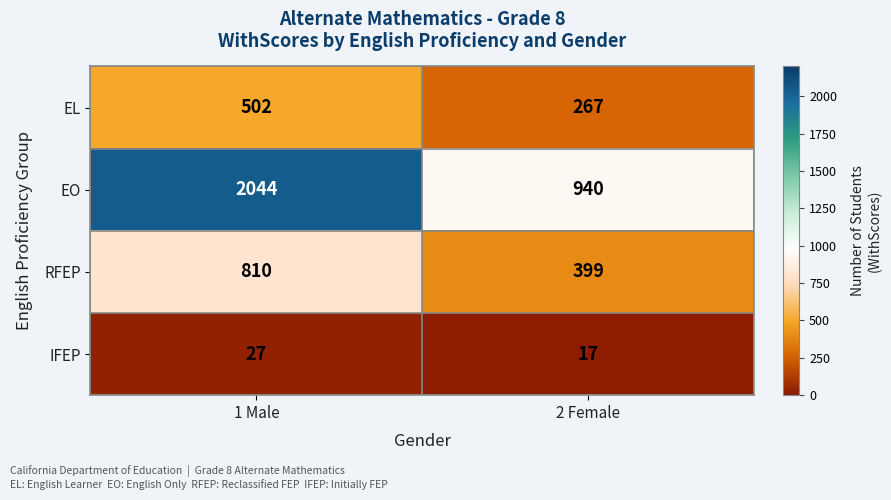

Which series changed the most between 1 Male and 2 Female?

EO